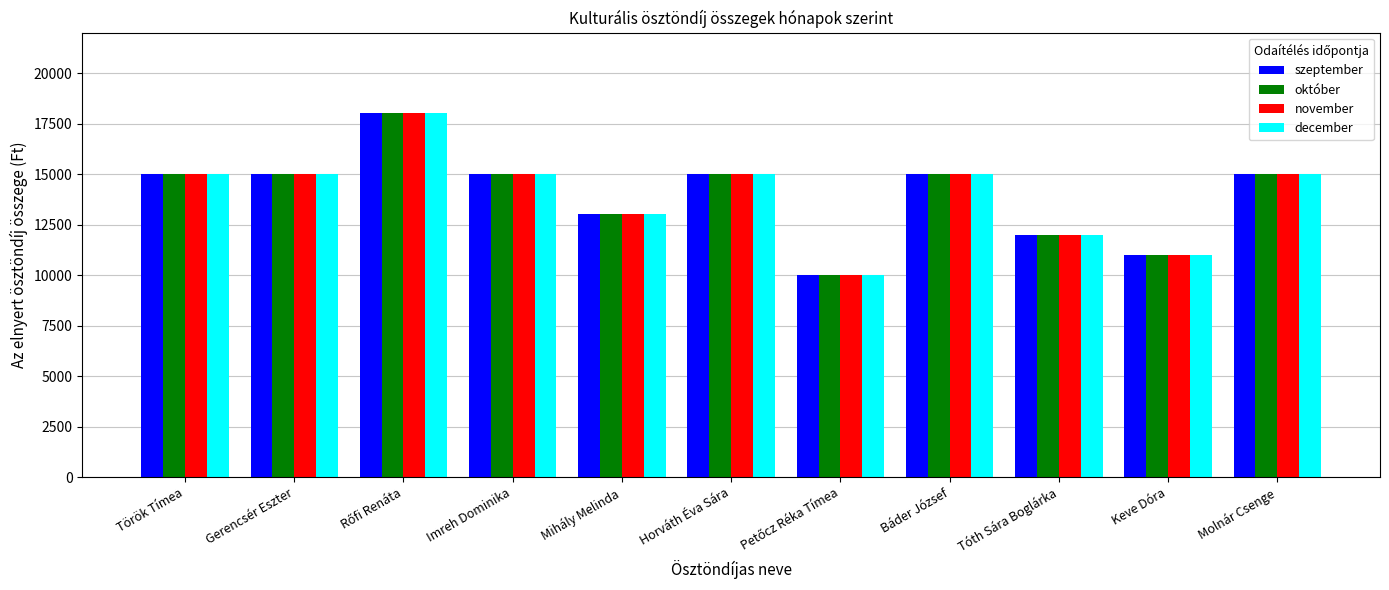

The december series shows 15000 at Gerencsér Eszter. True or false?

True